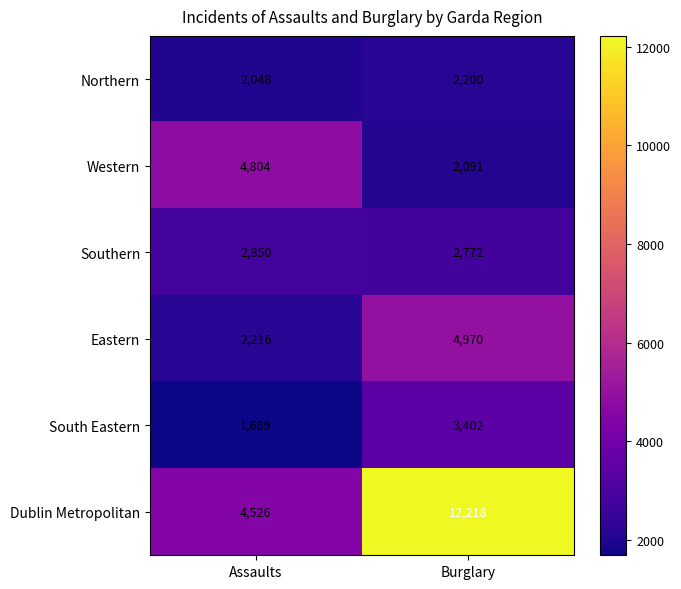

Which series has the largest total across all categories?

Dublin Metropolitan